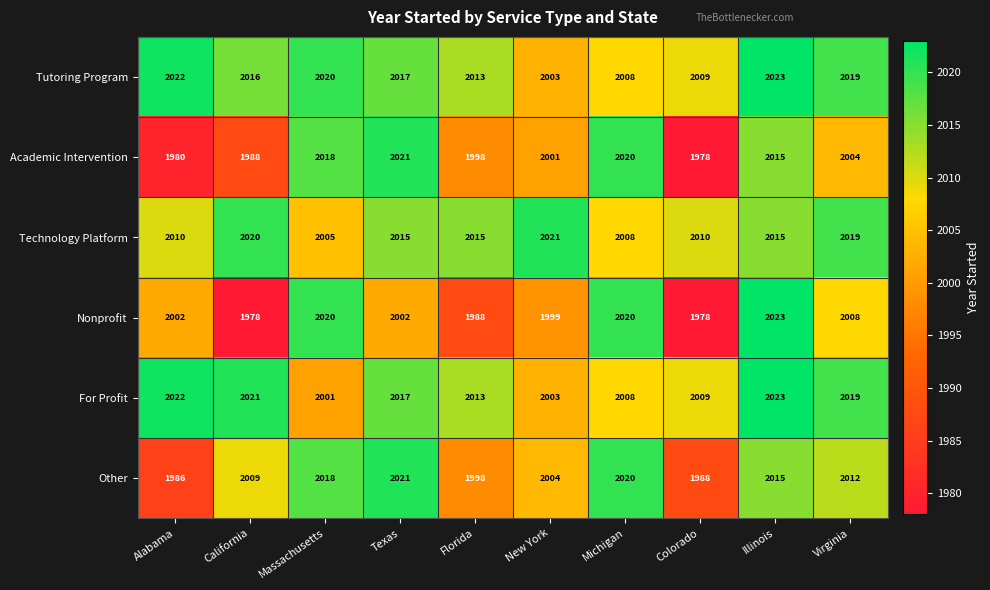

What is the spread (max minus min) of values at Florida?

27